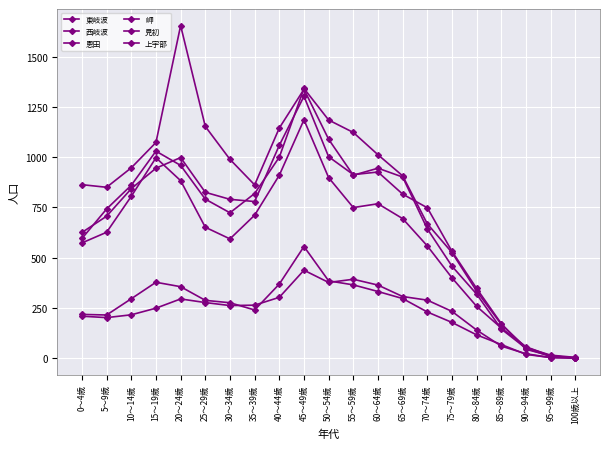

At which category does 西岐波 reach its first local valley?

30～34歳